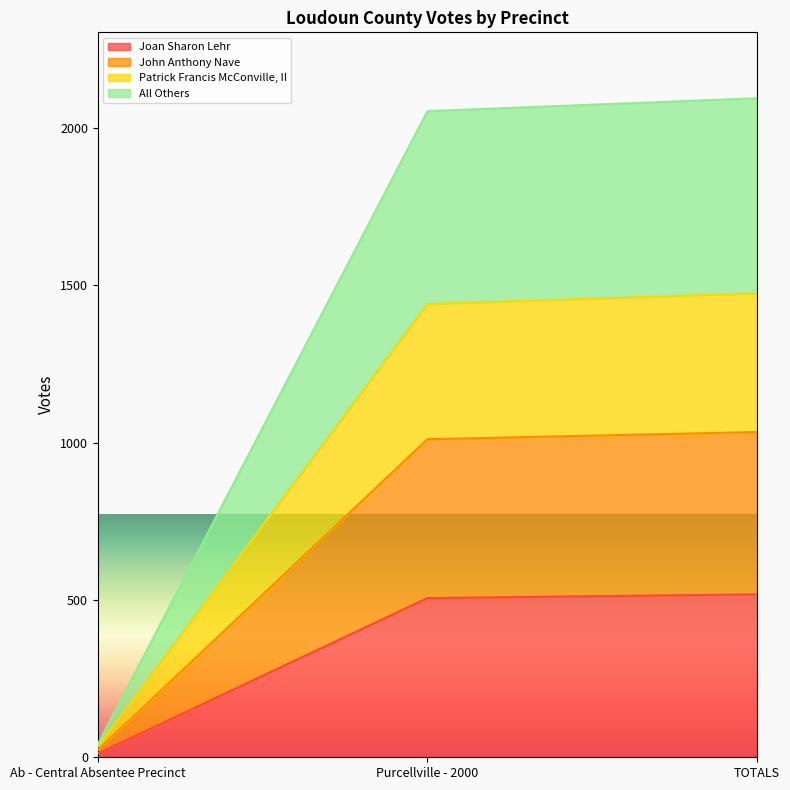

Where is Joan Sharon Lehr nearest to the value 265?

Purcellville - 2000